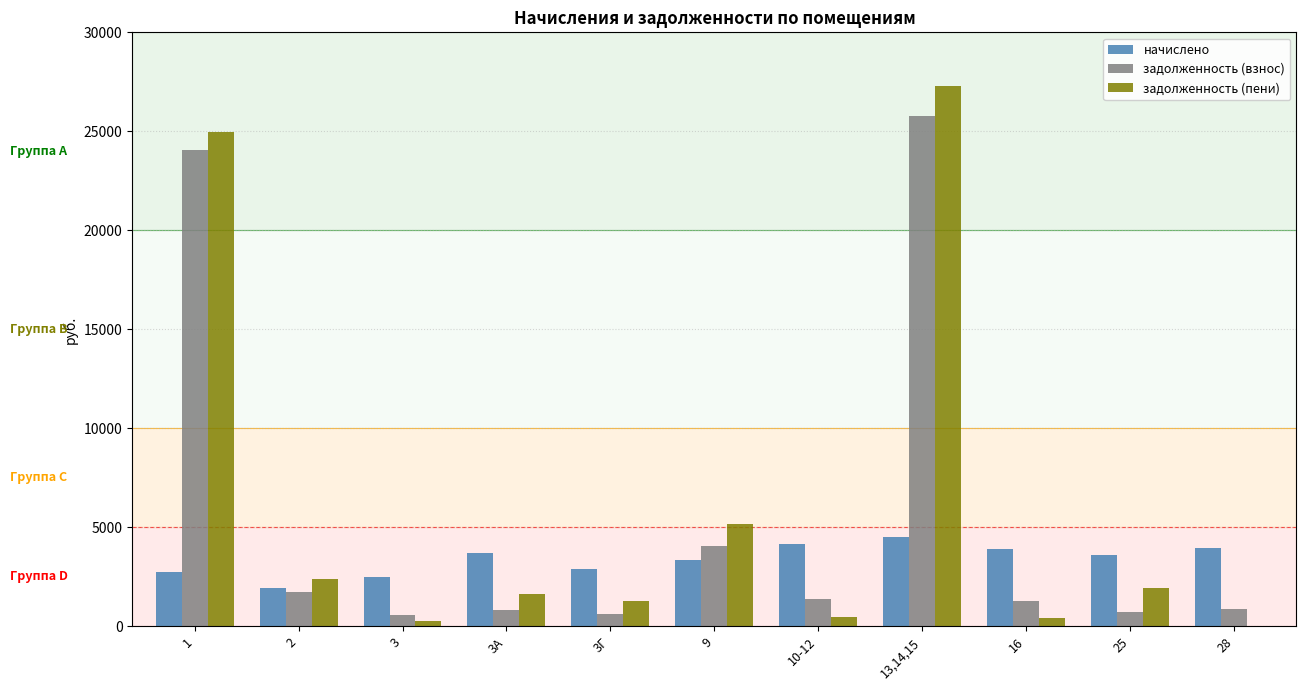

Where does the задолженность (пени) series first go above 1658?

1